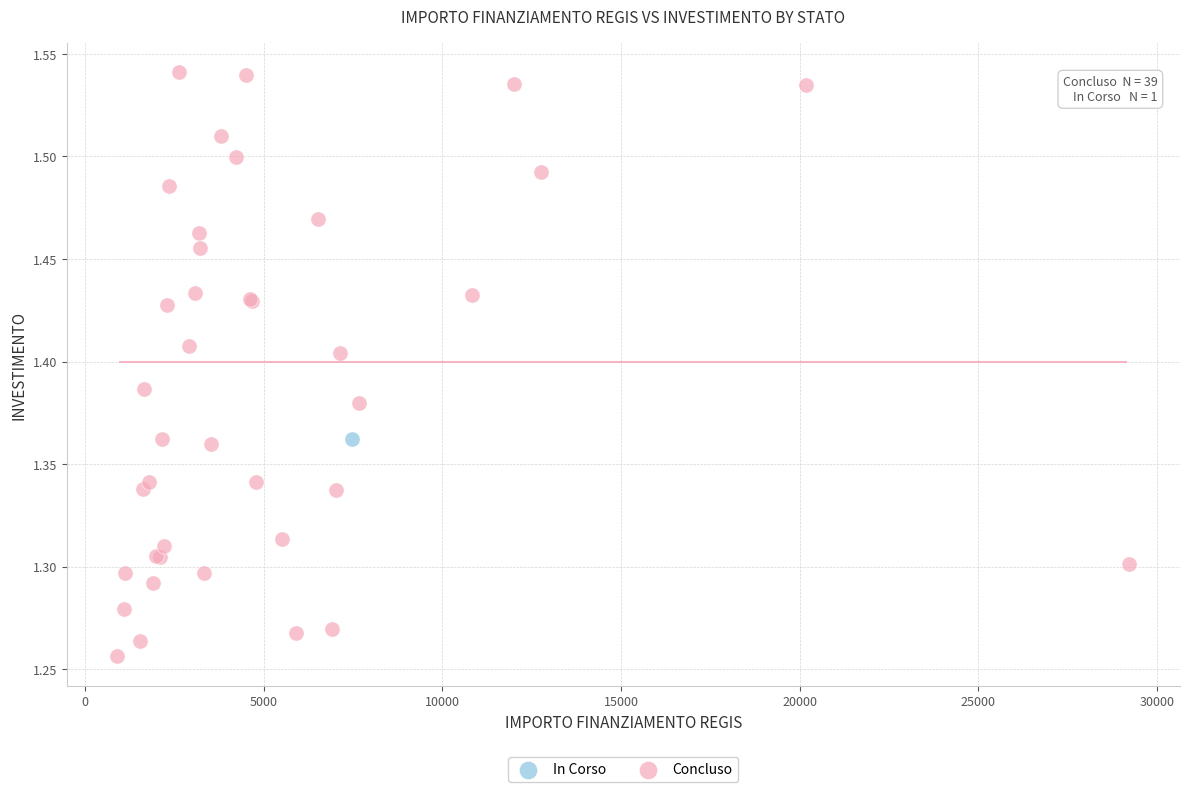

What are all the series names shown in the legend?

In Corso, Concluso